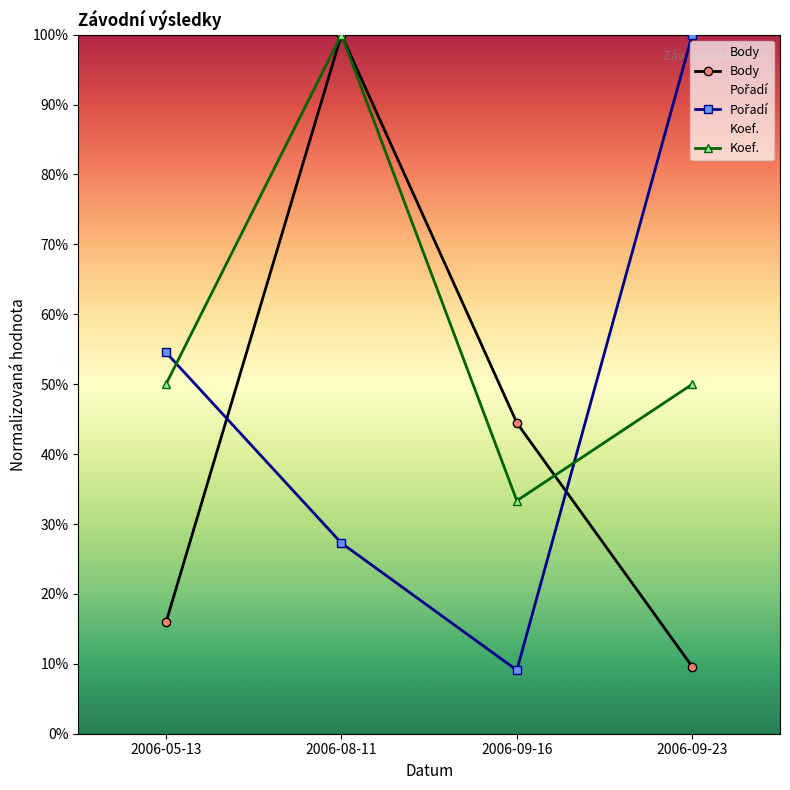

Between 2006-08-11 and 2006-09-16, which series saw the biggest shift?

Koef.